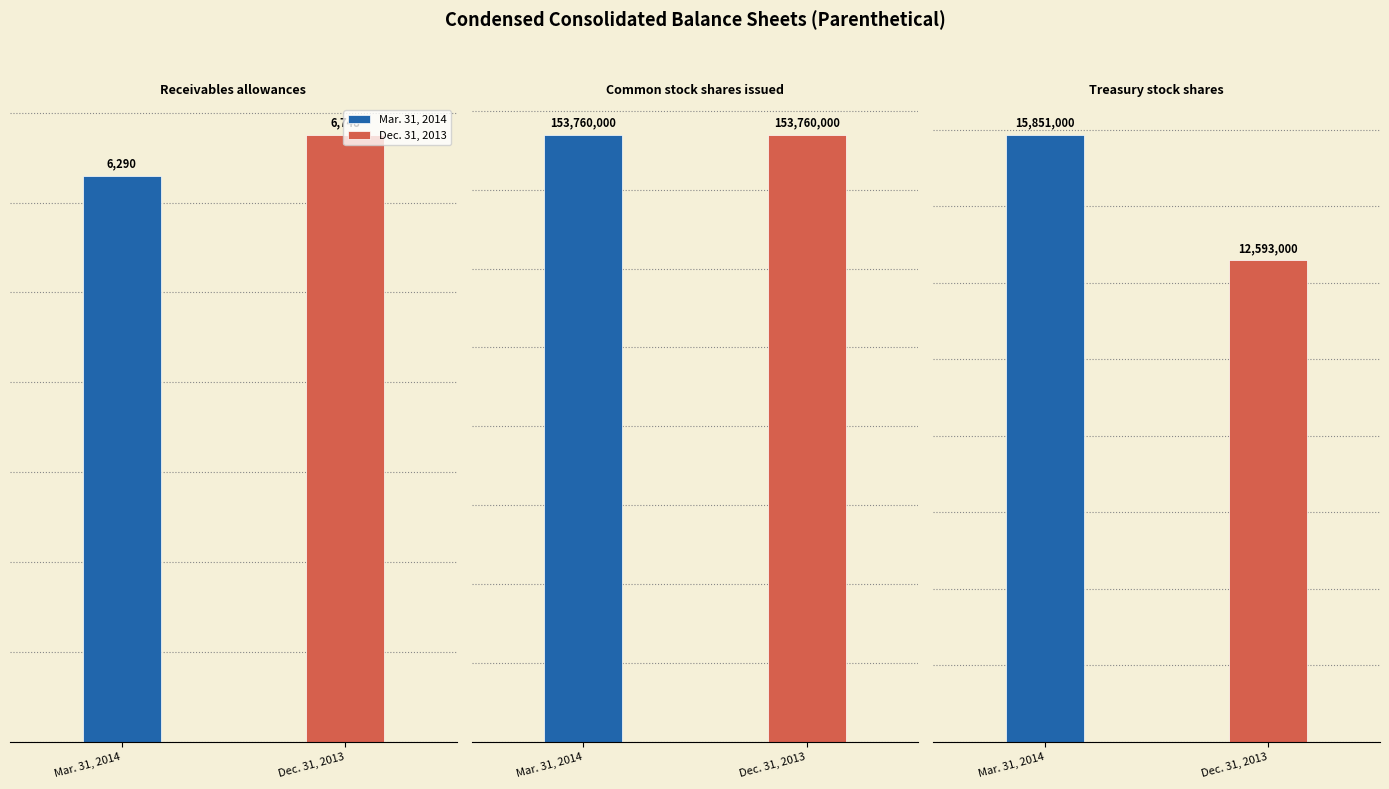

Reading left to right, transcribe all the data shown in this chart.

Mar. 31, 2014: 6290	153760000	15851000
Dec. 31, 2013: 6748	153760000	12593000